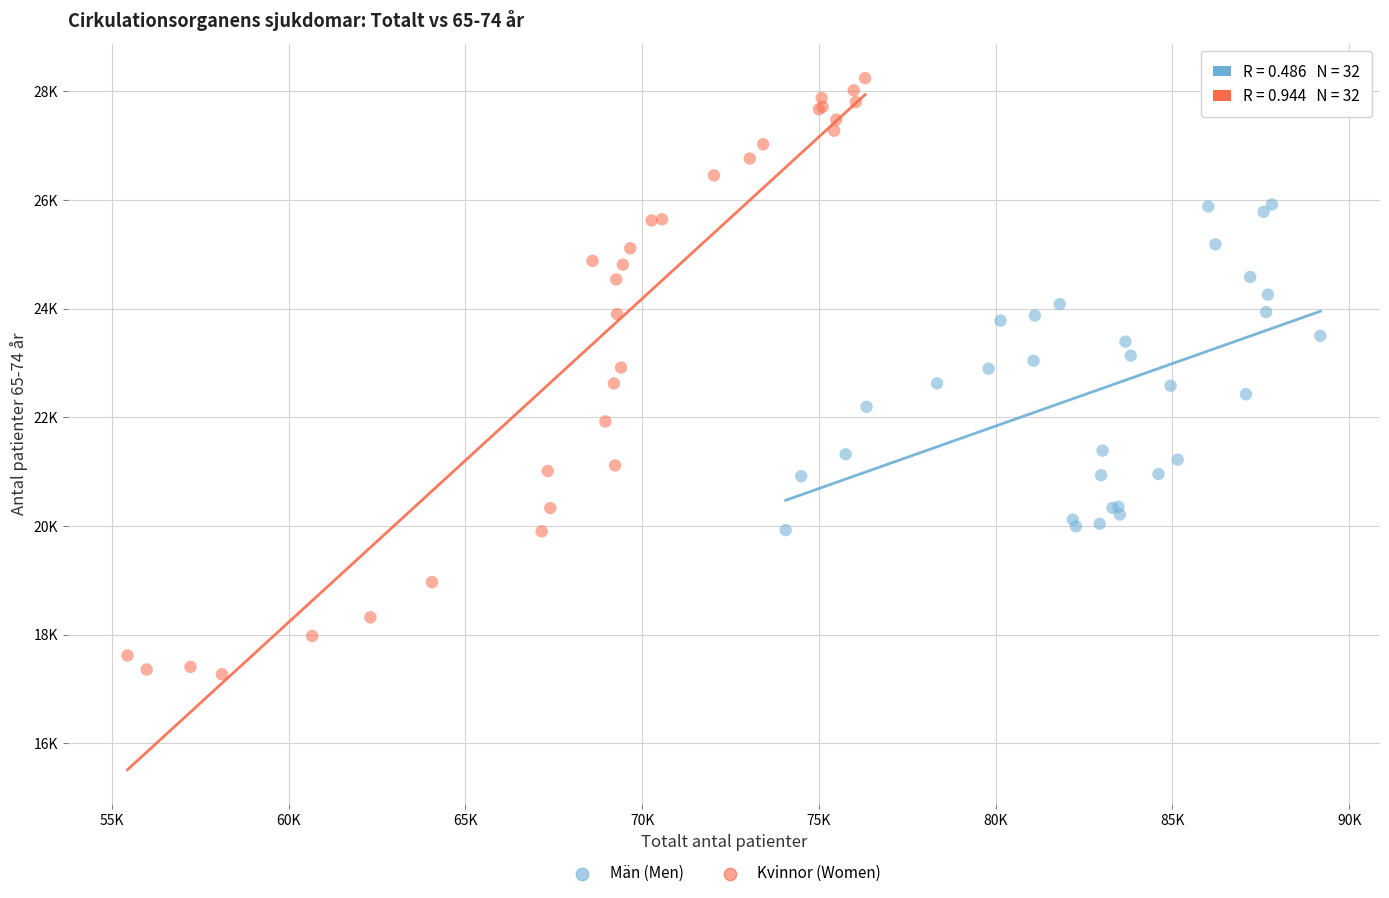

What are all the series names shown in the legend?

Män (Men), Kvinnor (Women)